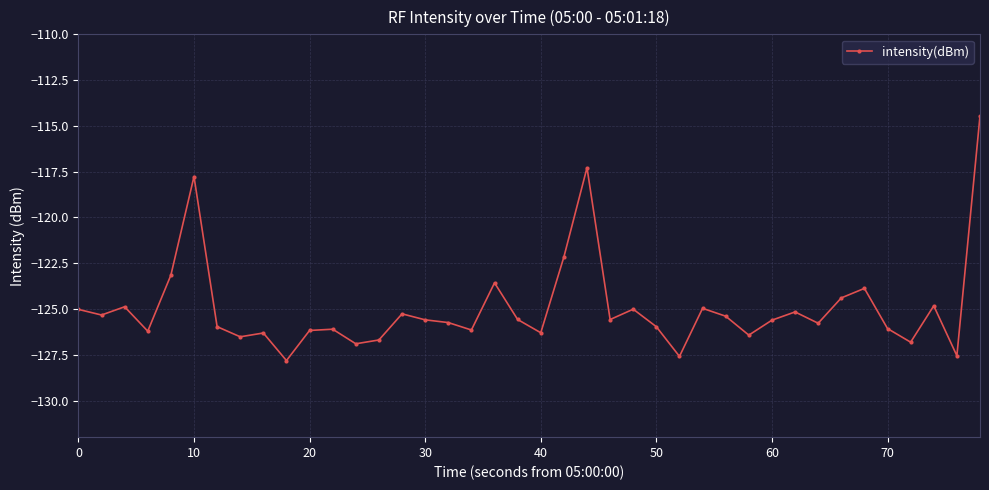

True or false: there are more than 1 points higher than both neighbors.

True